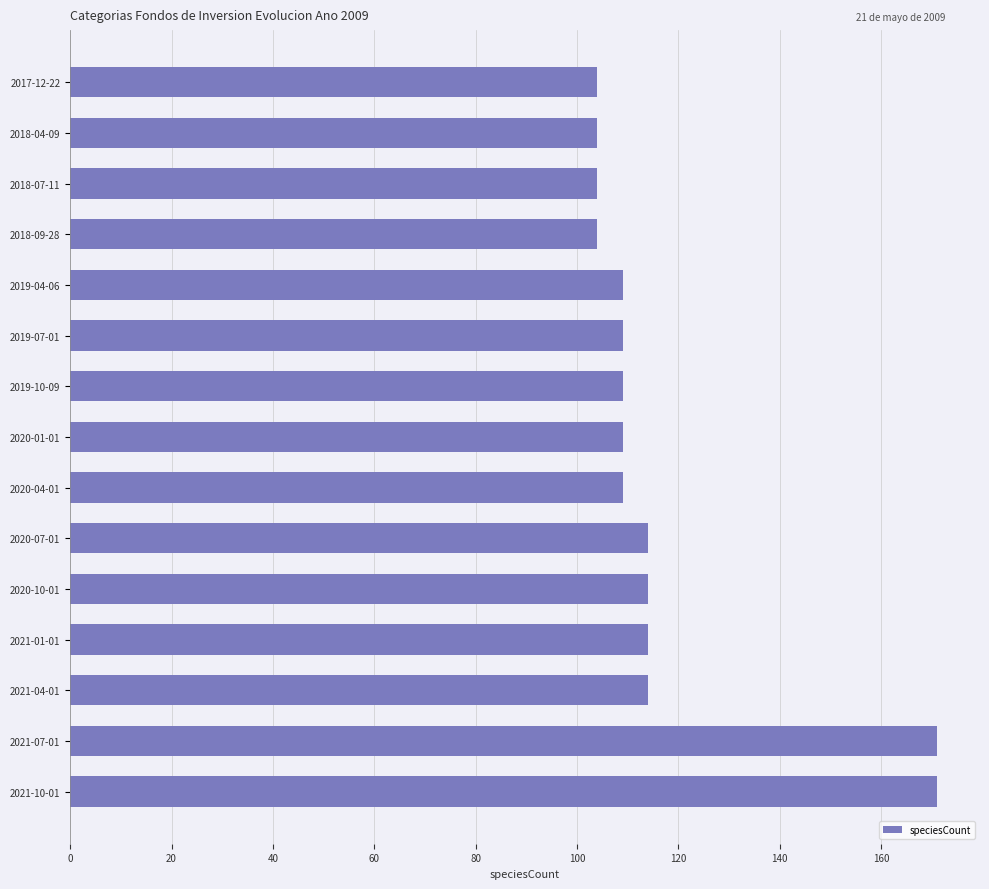

What is the difference between the maximum and minimum values?

67